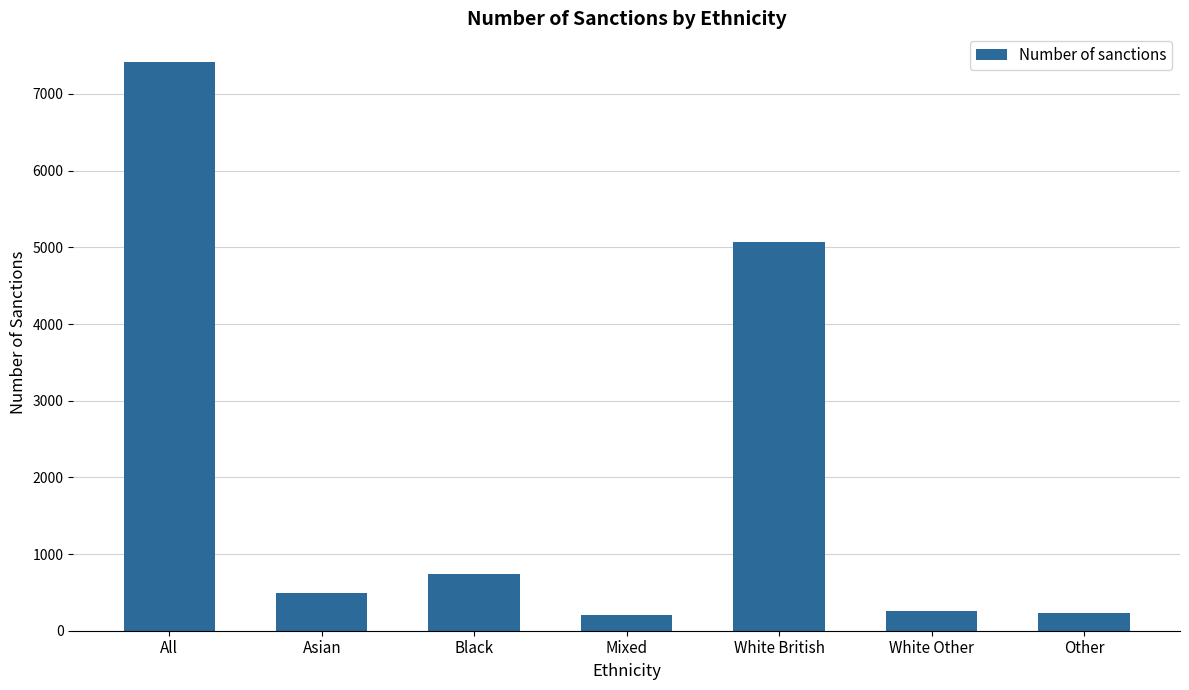

The value at Black is 1237. True or false?

False